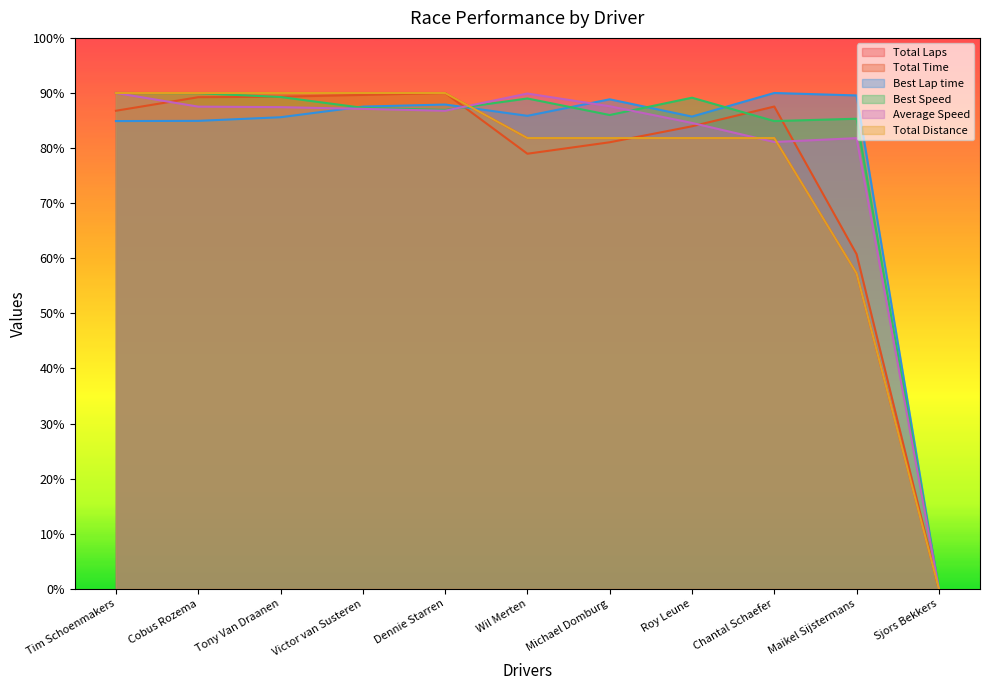

At which label does Best Lap time reach its peak?

Chantal Schaefer